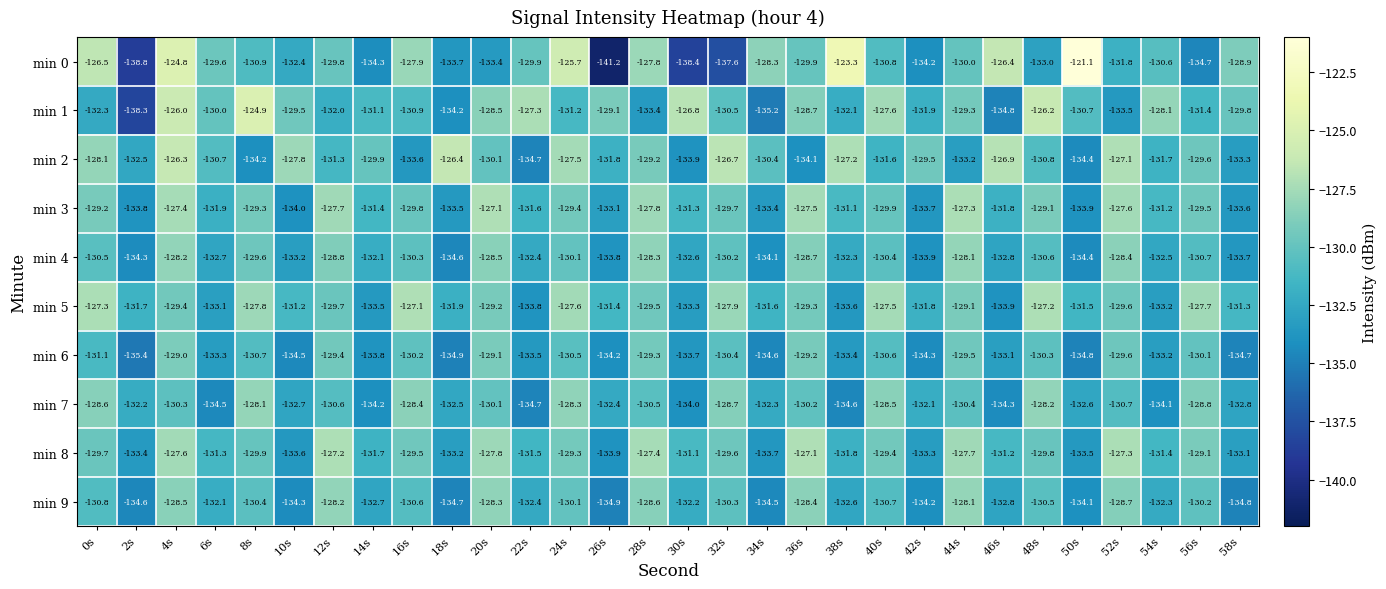

What is the difference between the maximum and minimum values in the min 8 series?

6.8